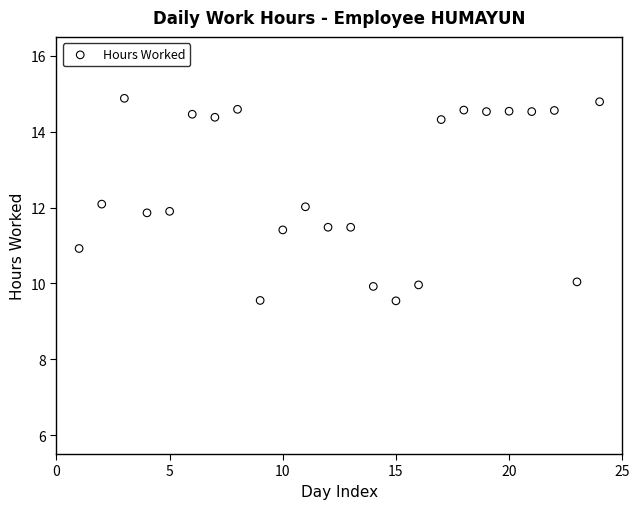

What is the range of Y values (max minus min)?

5.3